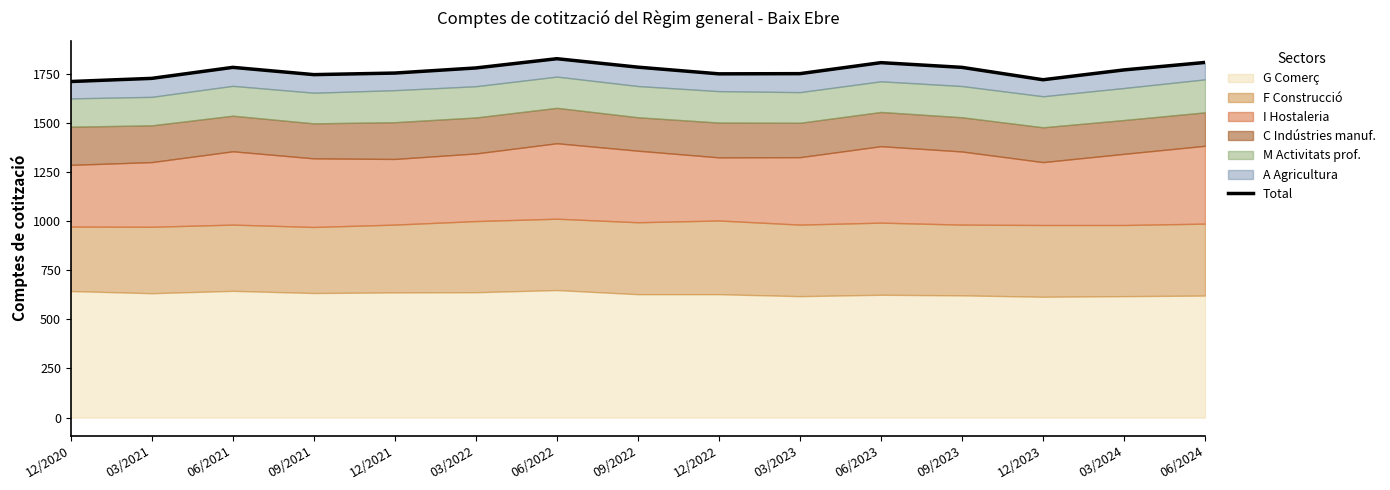

Reading left to right, extract all data points from this chart.

1710	1726	1782	1745	1753	1779	1826	1783	1749	1750	1806	1782	1719	1769	1807